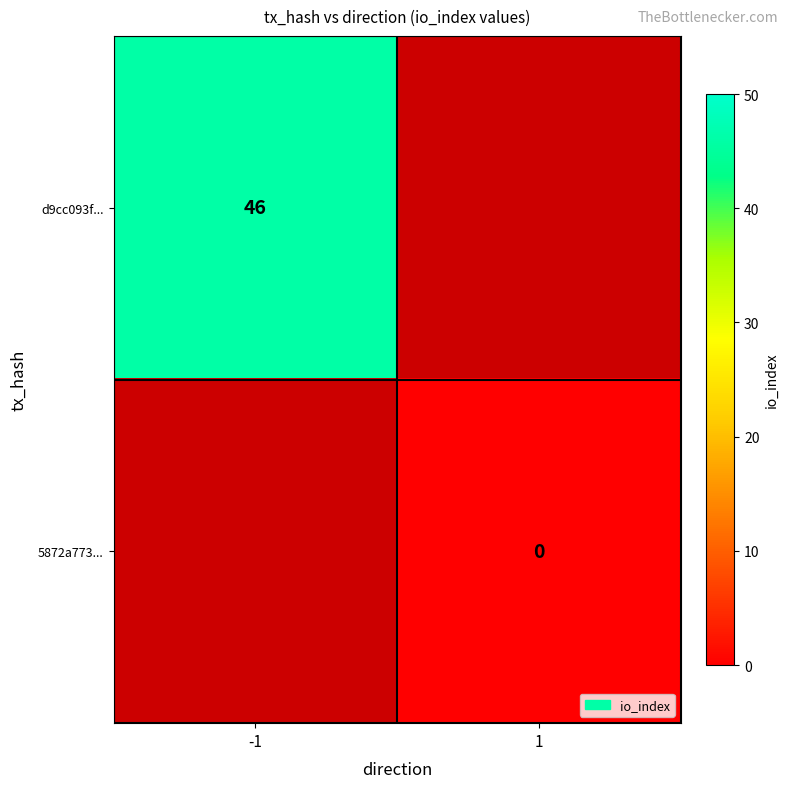

List the series in order of their overall mean, highest first.

d9cc093f..., 5872a773...